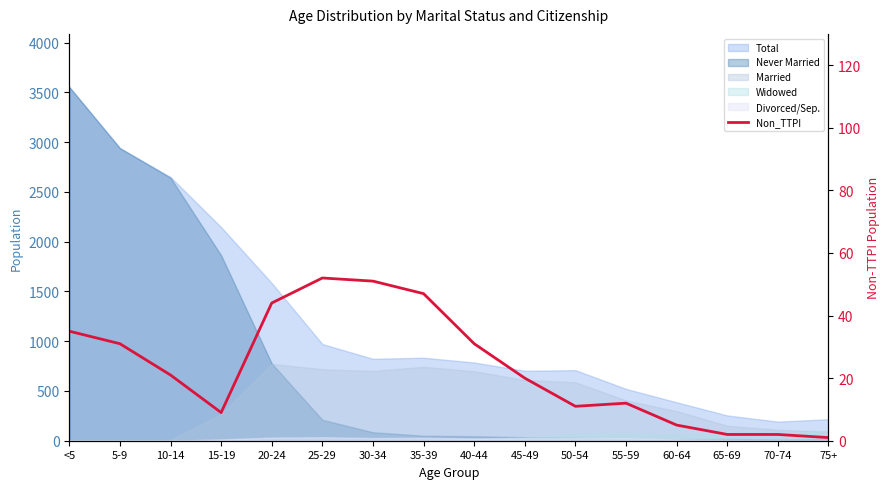

Read the value at <5, to the nearest 5.

35